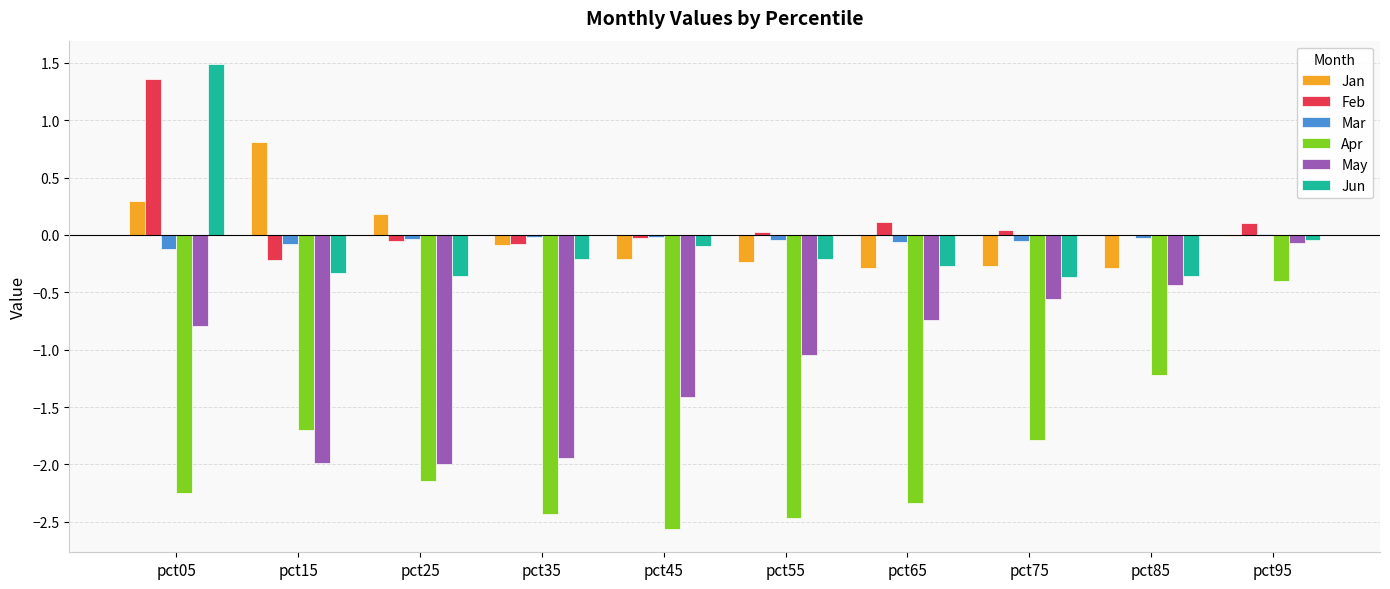

What are all the series names shown in the legend?

Jan, Feb, Mar, Apr, May, Jun